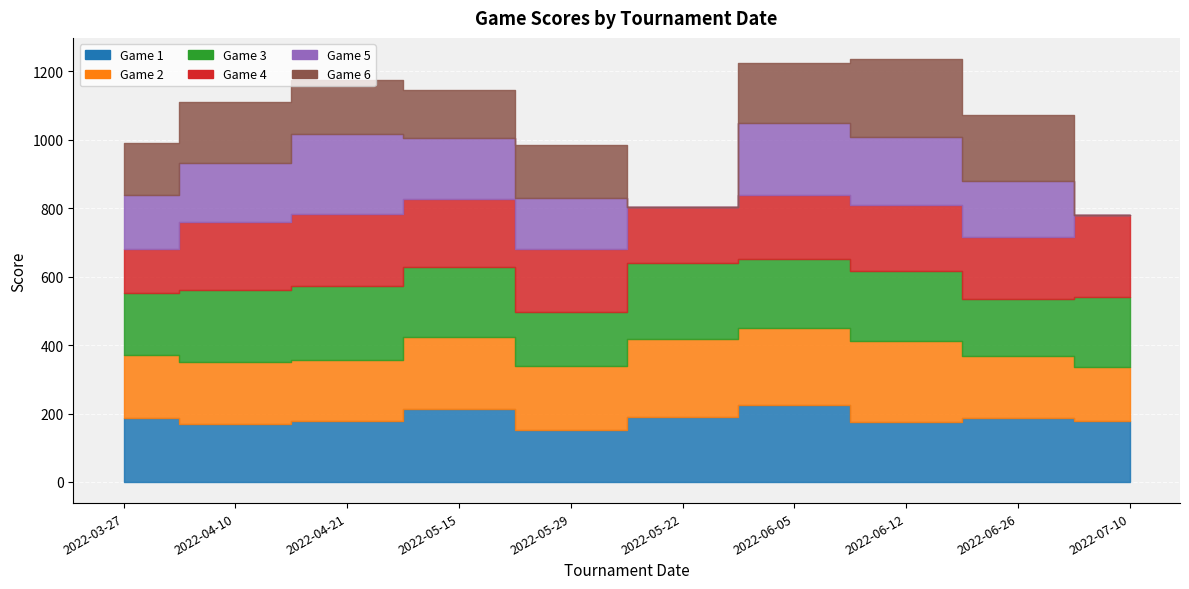

The value of Game 6 at 2022-03-27 is 150. True or false?

True